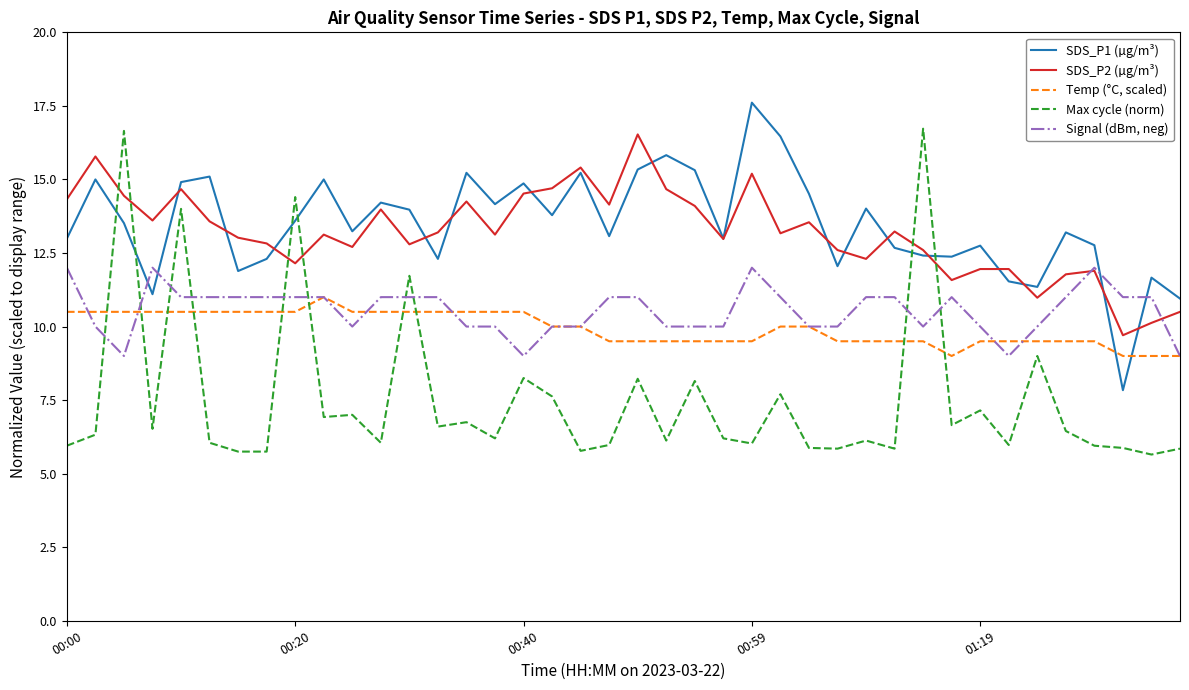

Count the number of categories in the chart.

40